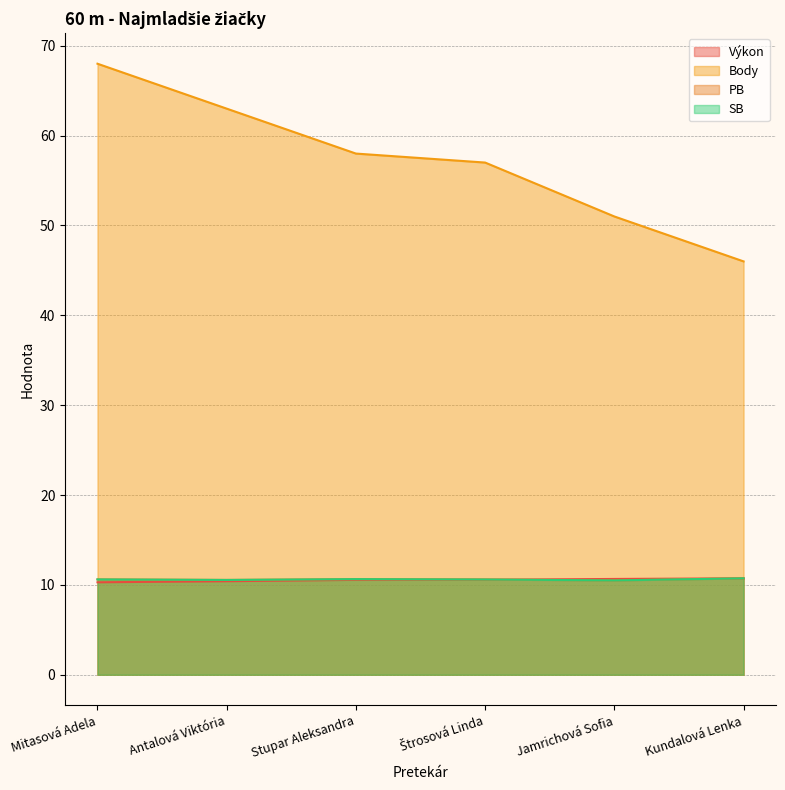

List the series in order of their peak value, lowest first.

Výkon, PB, SB, Body